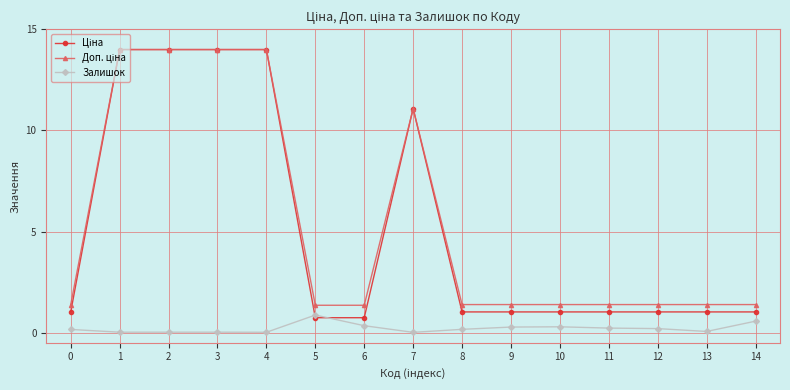

True or false: Залишок has a value of 0.9 at 5.

True